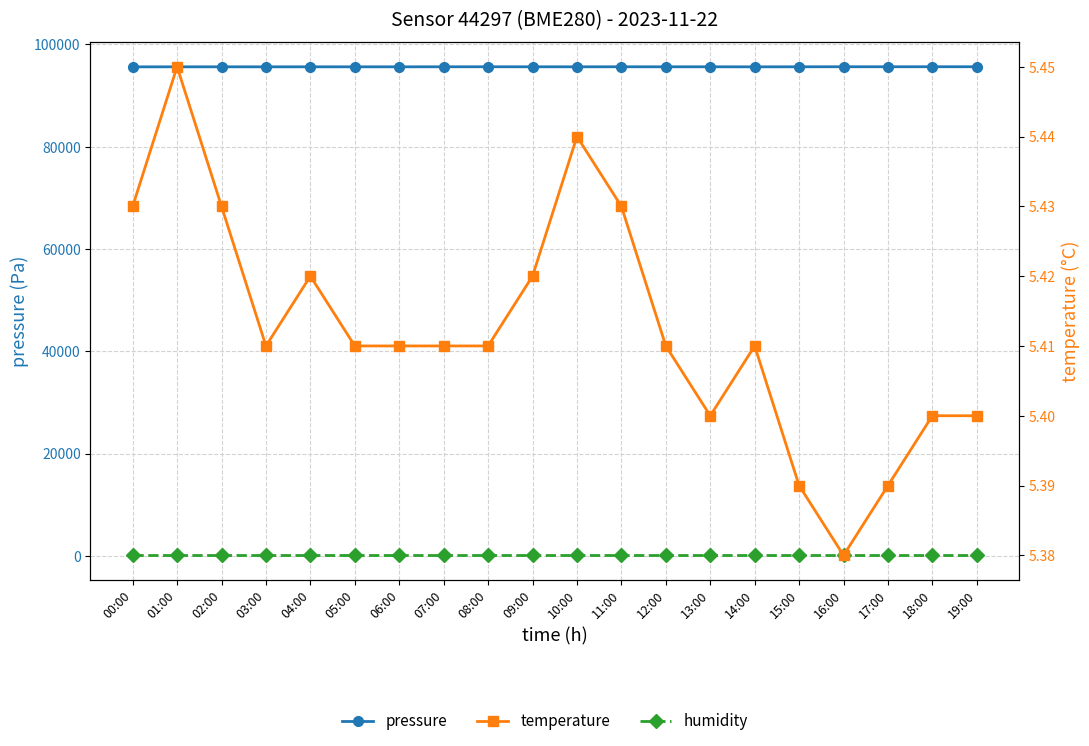

Is it true that pressure equals 148861.7 at 00:00?

False